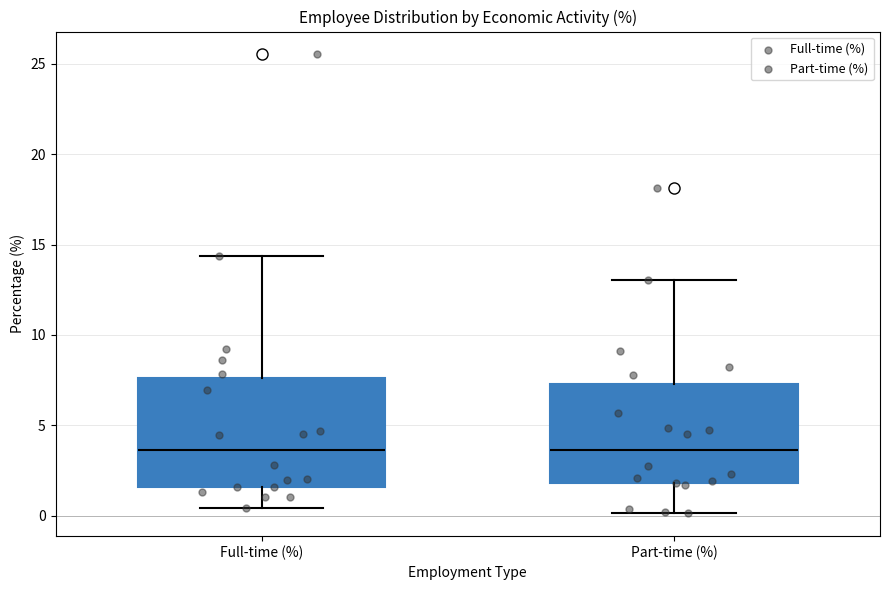

Where is the upper edge of the box for Full-time (%) on the y-axis? The values are not printed on the chart, so give them approximately, as read against the axis.

7.5